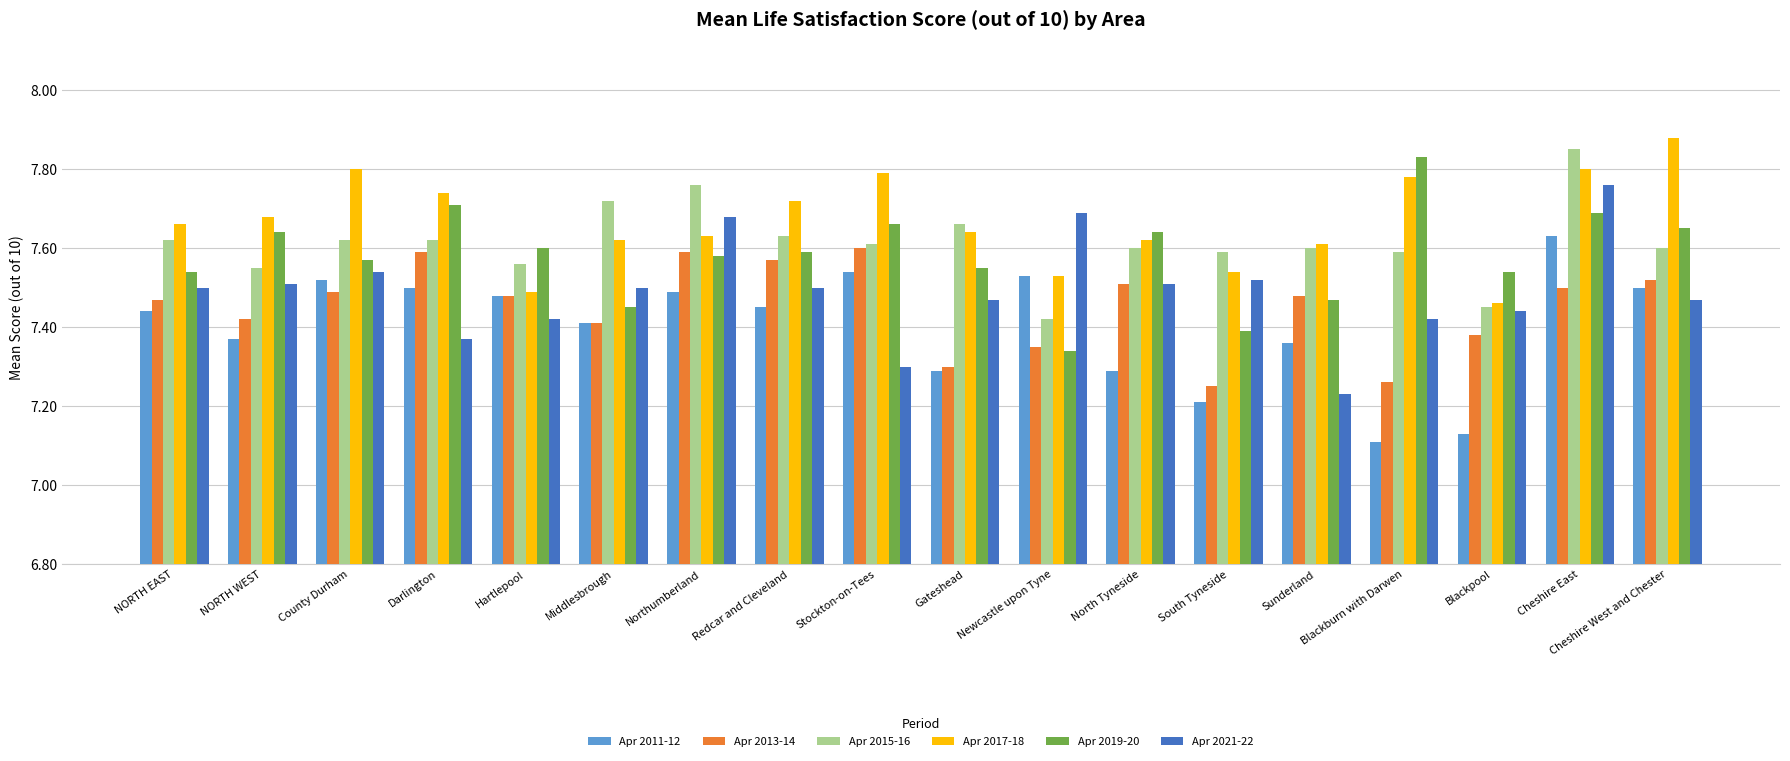

What is the difference between the maximum and minimum values in the Apr 2019-20 series?

0.5